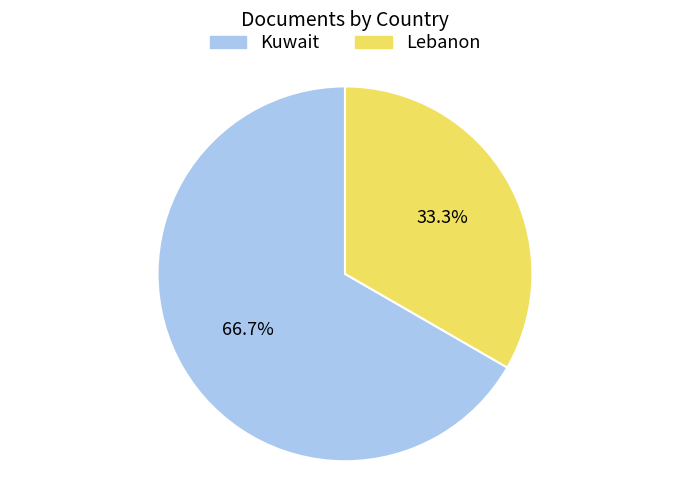

To the nearest percent, what percentage of the pie is Lebanon?

33%